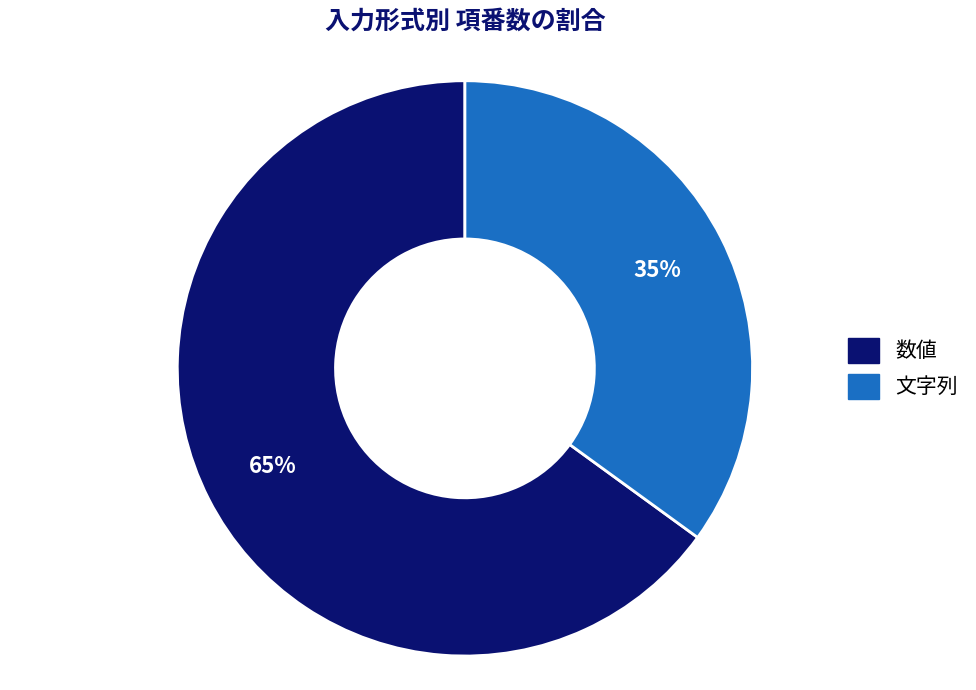

Is it true that 数値 is 86% of the pie?

False